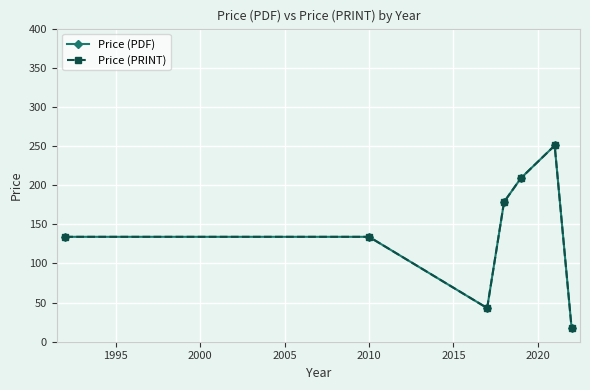

Is this an area chart (filled region under the line)?

No